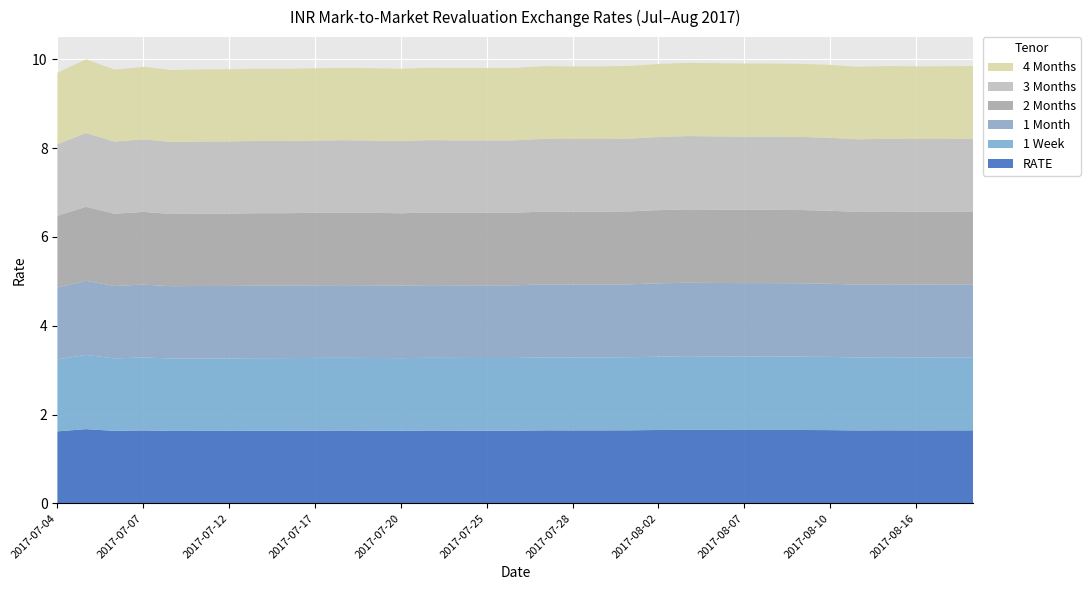

Reading right to left, what are all the values shown in this chart?

RATE: 2017-08-18=1.6	2017-08-17=1.6	2017-08-16=1.6	2017-08-15=1.6	2017-08-11=1.6	2017-08-10=1.6	2017-08-09=1.7	2017-08-08=1.7	2017-08-07=1.7	2017-08-04=1.7	2017-08-03=1.7	2017-08-02=1.7	2017-08-01=1.6	2017-07-31=1.6	2017-07-28=1.6	2017-07-27=1.6	2017-07-26=1.6	2017-07-25=1.6	2017-07-24=1.6	2017-07-21=1.6	2017-07-20=1.6	2017-07-19=1.6	2017-07-18=1.6	2017-07-17=1.6	2017-07-14=1.6	2017-07-13=1.6	2017-07-12=1.6	2017-07-11=1.6	2017-07-10=1.6	2017-07-07=1.6	2017-07-06=1.6	2017-07-05=1.7	2017-07-04=1.6
1 Week: 2017-08-18=1.6	2017-08-17=1.6	2017-08-16=1.6	2017-08-15=1.6	2017-08-11=1.6	2017-08-10=1.6	2017-08-09=1.7	2017-08-08=1.7	2017-08-07=1.7	2017-08-04=1.7	2017-08-03=1.7	2017-08-02=1.7	2017-08-01=1.6	2017-07-31=1.6	2017-07-28=1.6	2017-07-27=1.6	2017-07-26=1.6	2017-07-25=1.6	2017-07-24=1.6	2017-07-21=1.6	2017-07-20=1.6	2017-07-19=1.6	2017-07-18=1.6	2017-07-17=1.6	2017-07-14=1.6	2017-07-13=1.6	2017-07-12=1.6	2017-07-11=1.6	2017-07-10=1.6	2017-07-07=1.6	2017-07-06=1.6	2017-07-05=1.7	2017-07-04=1.6
1 Month: 2017-08-18=1.6	2017-08-17=1.6	2017-08-16=1.6	2017-08-15=1.6	2017-08-11=1.6	2017-08-10=1.6	2017-08-09=1.7	2017-08-08=1.7	2017-08-07=1.7	2017-08-04=1.7	2017-08-03=1.7	2017-08-02=1.7	2017-08-01=1.6	2017-07-31=1.6	2017-07-28=1.6	2017-07-27=1.6	2017-07-26=1.6	2017-07-25=1.6	2017-07-24=1.6	2017-07-21=1.6	2017-07-20=1.6	2017-07-19=1.6	2017-07-18=1.6	2017-07-17=1.6	2017-07-14=1.6	2017-07-13=1.6	2017-07-12=1.6	2017-07-11=1.6	2017-07-10=1.6	2017-07-07=1.6	2017-07-06=1.6	2017-07-05=1.7	2017-07-04=1.6
2 Months: 2017-08-18=1.6	2017-08-17=1.6	2017-08-16=1.6	2017-08-15=1.6	2017-08-11=1.6	2017-08-10=1.6	2017-08-09=1.6	2017-08-08=1.7	2017-08-07=1.7	2017-08-04=1.7	2017-08-03=1.7	2017-08-02=1.6	2017-08-01=1.6	2017-07-31=1.6	2017-07-28=1.6	2017-07-27=1.6	2017-07-26=1.6	2017-07-25=1.6	2017-07-24=1.6	2017-07-21=1.6	2017-07-20=1.6	2017-07-19=1.6	2017-07-18=1.6	2017-07-17=1.6	2017-07-14=1.6	2017-07-13=1.6	2017-07-12=1.6	2017-07-11=1.6	2017-07-10=1.6	2017-07-07=1.6	2017-07-06=1.6	2017-07-05=1.7	2017-07-04=1.6
3 Months: 2017-08-18=1.6	2017-08-17=1.6	2017-08-16=1.6	2017-08-15=1.6	2017-08-11=1.6	2017-08-10=1.6	2017-08-09=1.6	2017-08-08=1.6	2017-08-07=1.6	2017-08-04=1.6	2017-08-03=1.7	2017-08-02=1.6	2017-08-01=1.6	2017-07-31=1.6	2017-07-28=1.6	2017-07-27=1.6	2017-07-26=1.6	2017-07-25=1.6	2017-07-24=1.6	2017-07-21=1.6	2017-07-20=1.6	2017-07-19=1.6	2017-07-18=1.6	2017-07-17=1.6	2017-07-14=1.6	2017-07-13=1.6	2017-07-12=1.6	2017-07-11=1.6	2017-07-10=1.6	2017-07-07=1.6	2017-07-06=1.6	2017-07-05=1.7	2017-07-04=1.6
4 Months: 2017-08-18=1.6	2017-08-17=1.6	2017-08-16=1.6	2017-08-15=1.6	2017-08-11=1.6	2017-08-10=1.6	2017-08-09=1.6	2017-08-08=1.6	2017-08-07=1.6	2017-08-04=1.6	2017-08-03=1.6	2017-08-02=1.6	2017-08-01=1.6	2017-07-31=1.6	2017-07-28=1.6	2017-07-27=1.6	2017-07-26=1.6	2017-07-25=1.6	2017-07-24=1.6	2017-07-21=1.6	2017-07-20=1.6	2017-07-19=1.6	2017-07-18=1.6	2017-07-17=1.6	2017-07-14=1.6	2017-07-13=1.6	2017-07-12=1.6	2017-07-11=1.6	2017-07-10=1.6	2017-07-07=1.6	2017-07-06=1.6	2017-07-05=1.7	2017-07-04=1.6